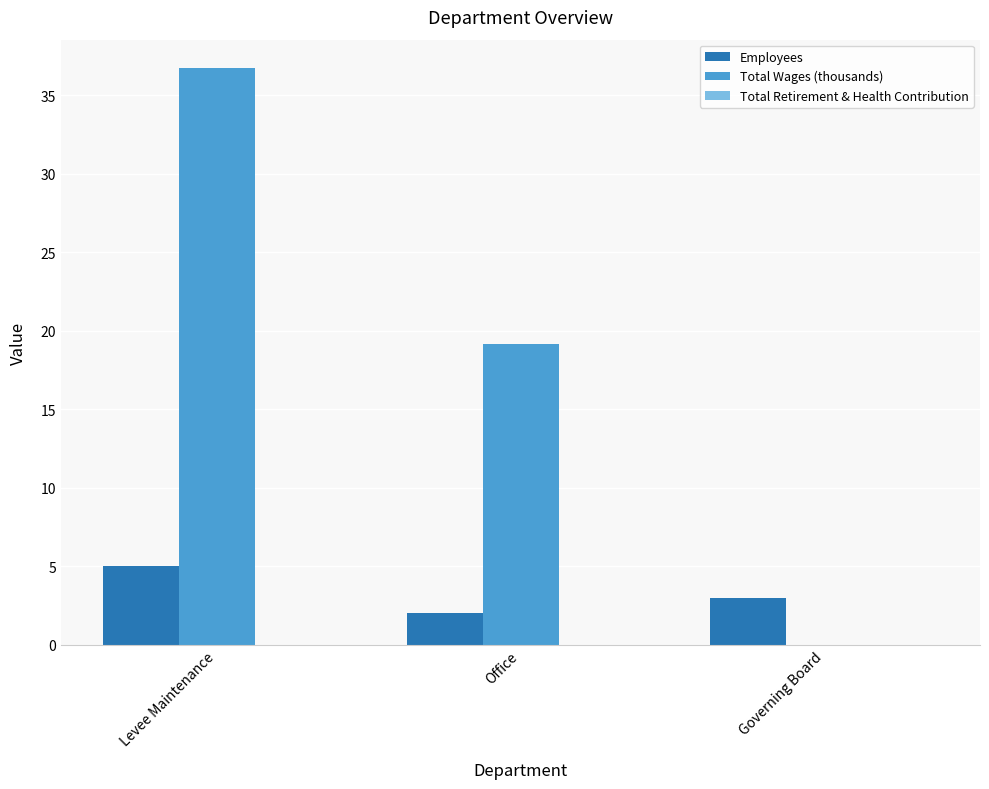

Which series changed the most between Levee Maintenance and Office?

Total Wages (thousands)